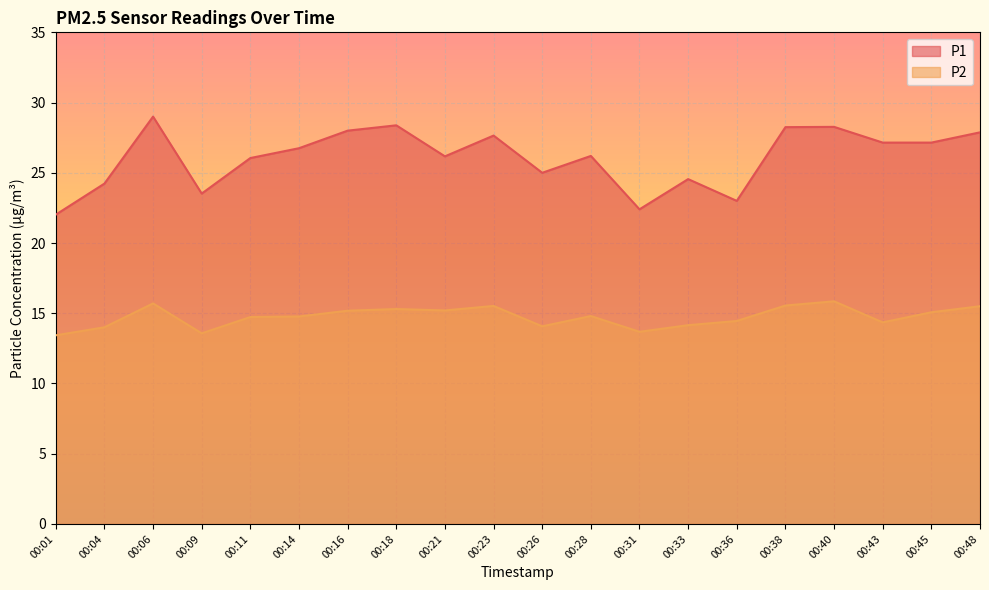

What is the value of the P2 point at the 17th from the left?

15.8